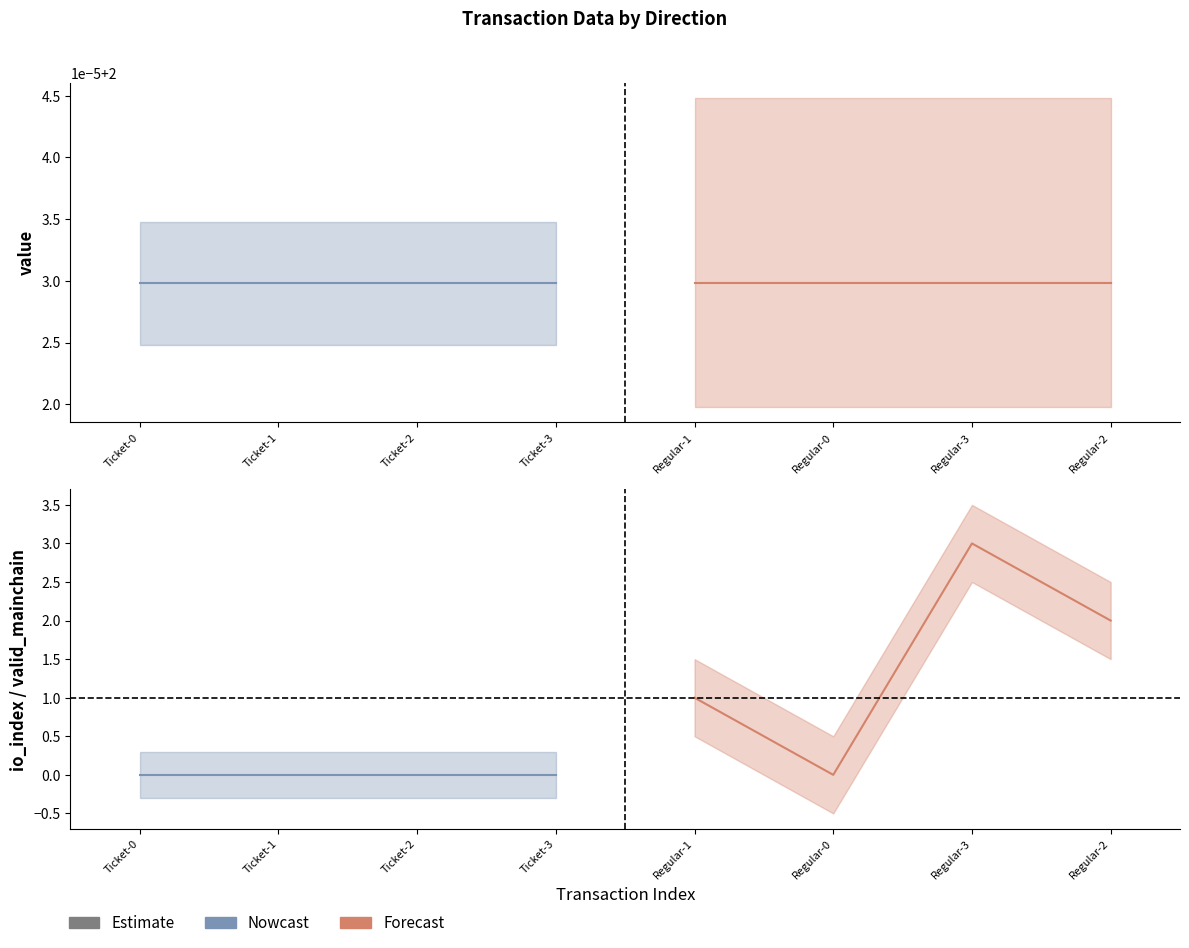

What is the spread (max minus min) of values at Regular-1?

1.0